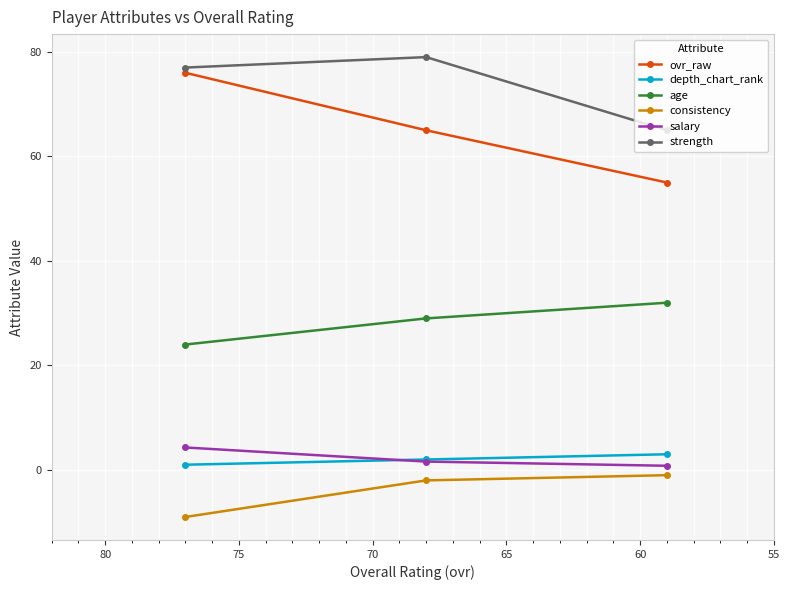

What is the maximum value shown in the chart?

79.0